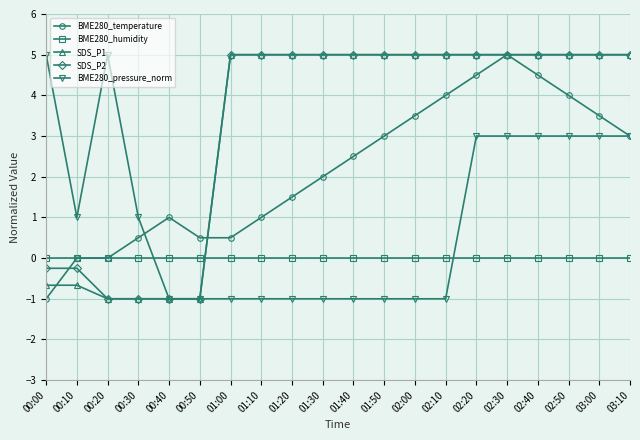

How many BME280_pressure_norm values are between -1 and 3?

18